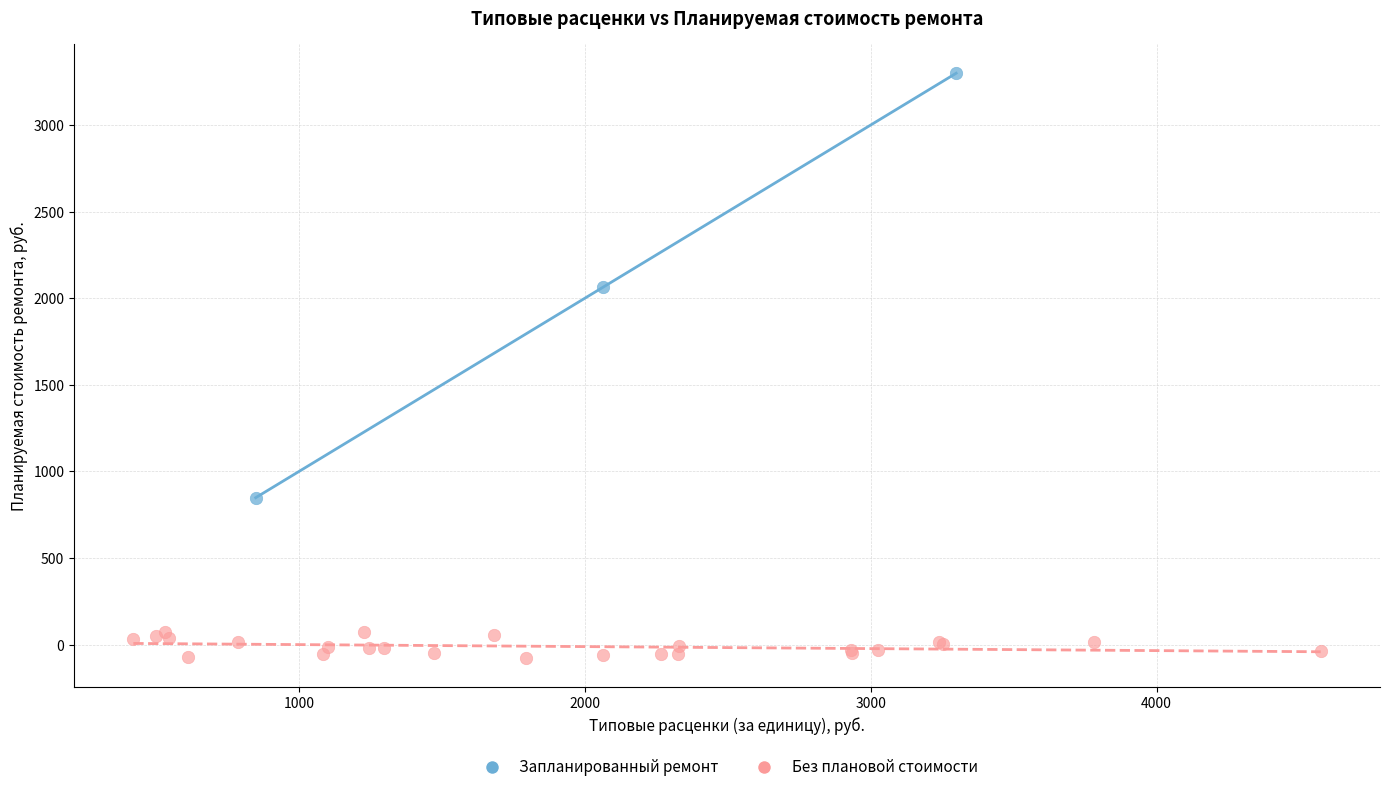

Which series contains the highest Y value?

Запланированный ремонт